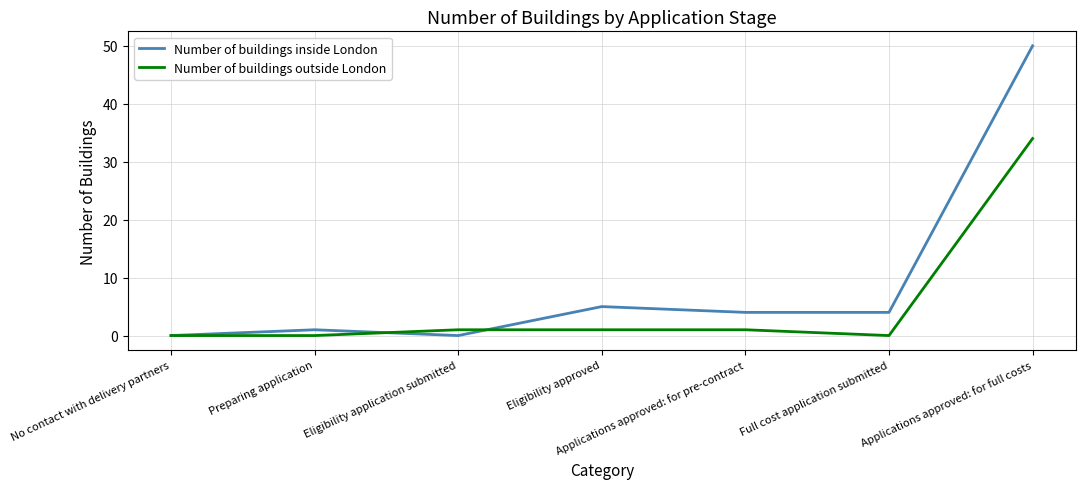

Which category has the highest value across all series?

Applications approved: for full costs